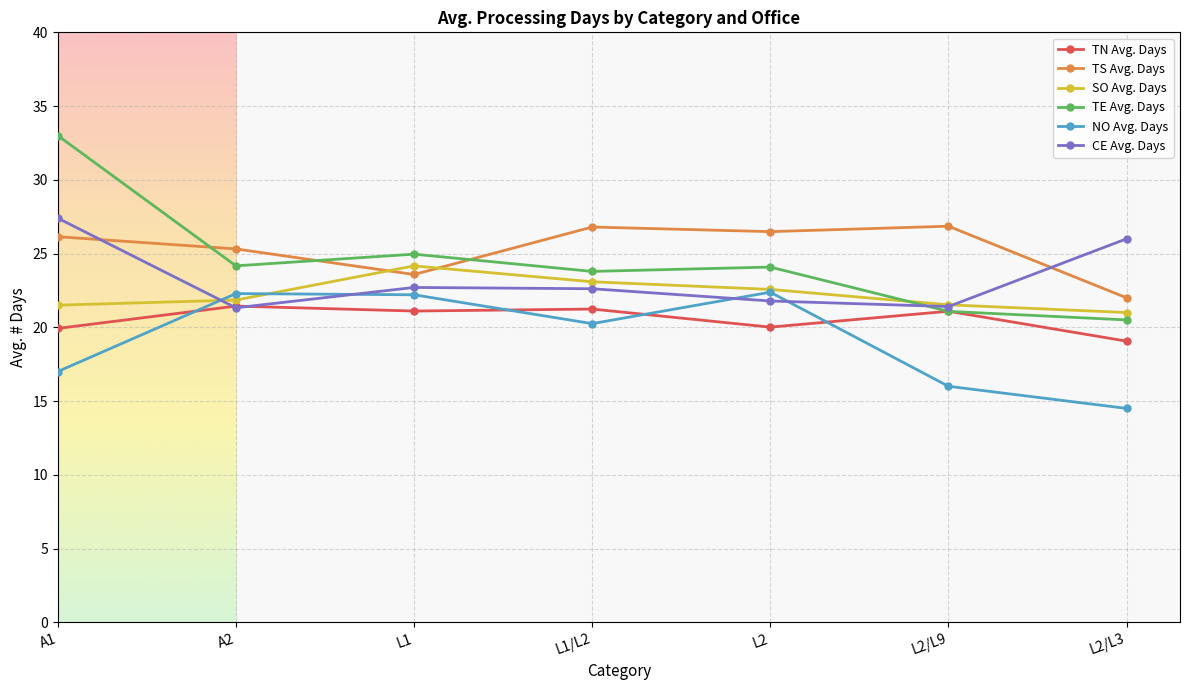

How many data points in CE Avg. Days are less than 22?

3